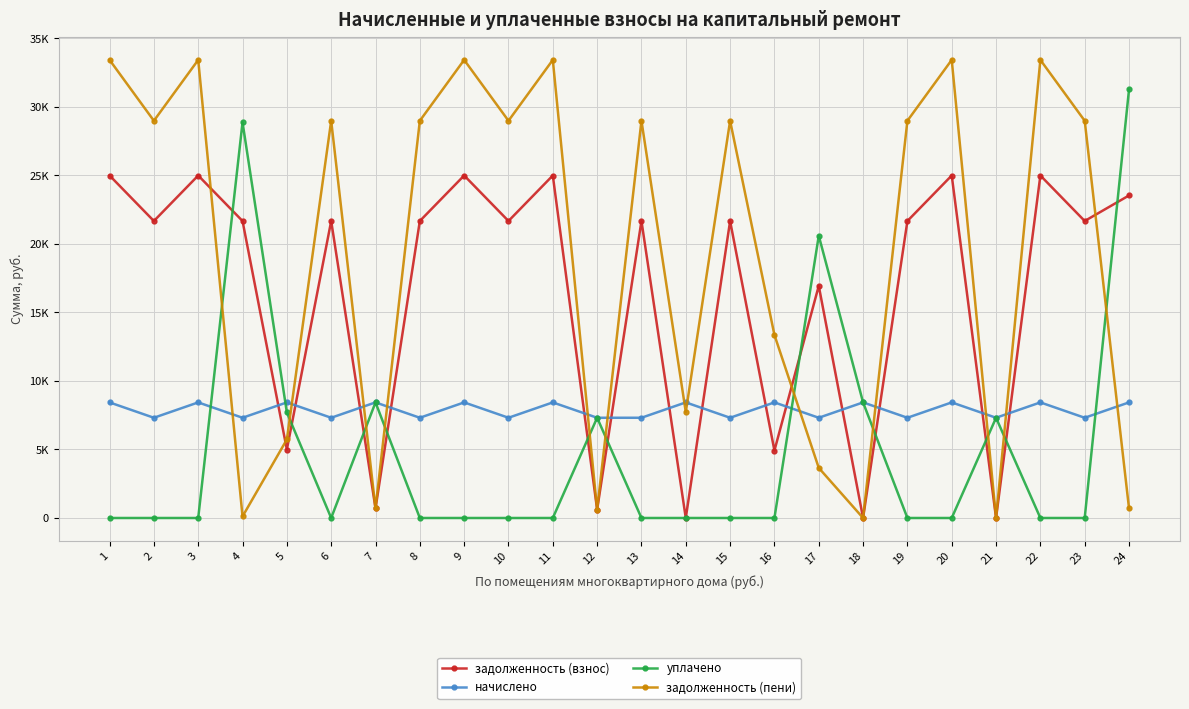

What is the approximate value of задолженность (пени) at 3?

33435.4